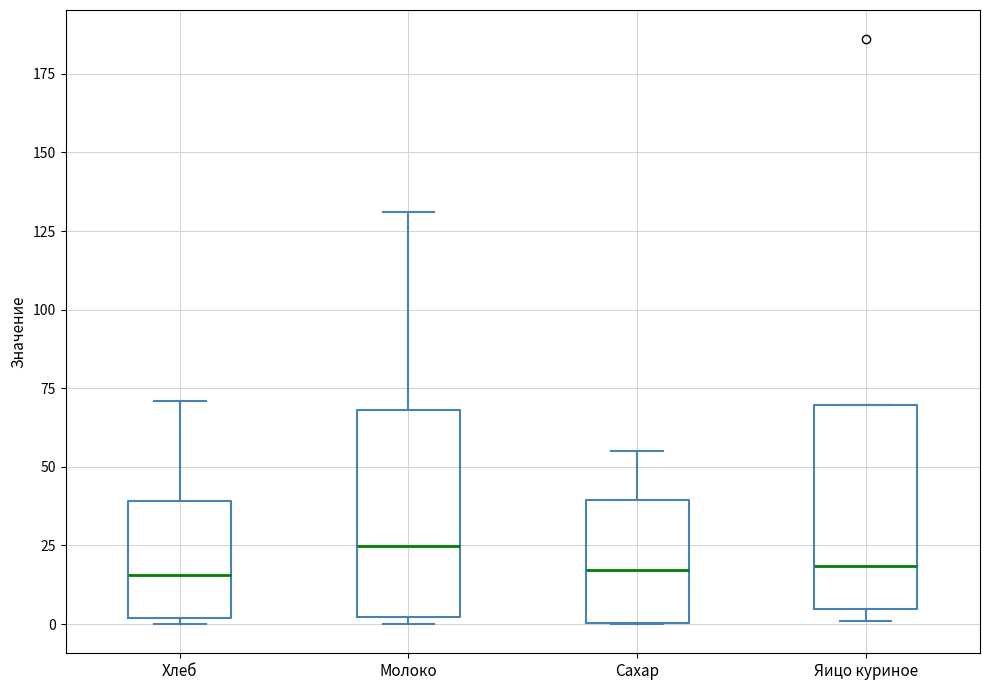

Where is the lower edge of the box for Сахар on the y-axis? The values are not printed on the chart, so give them approximately, as read against the axis.

0